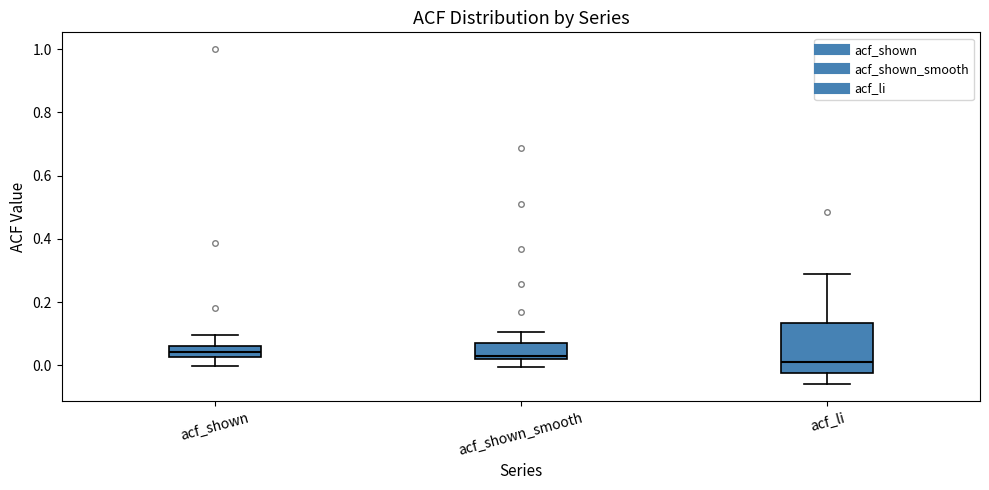

Where is the upper edge of the box for acf_li on the y-axis? The values are not printed on the chart, so give them approximately, as read against the axis.

0.14